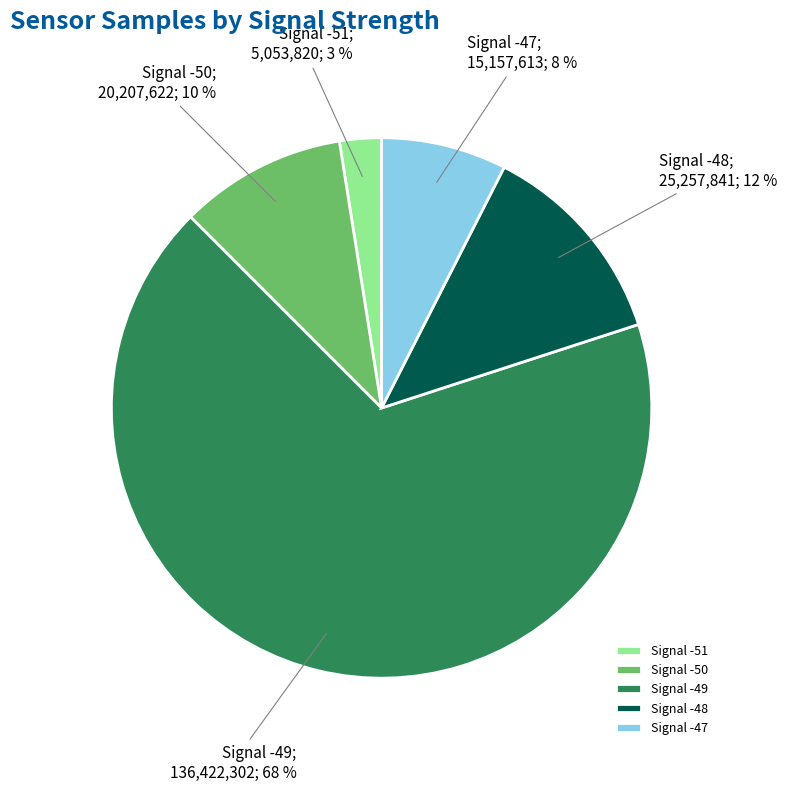

What is the ratio of the value at Signal -48 to the value at Signal -50?

1.2